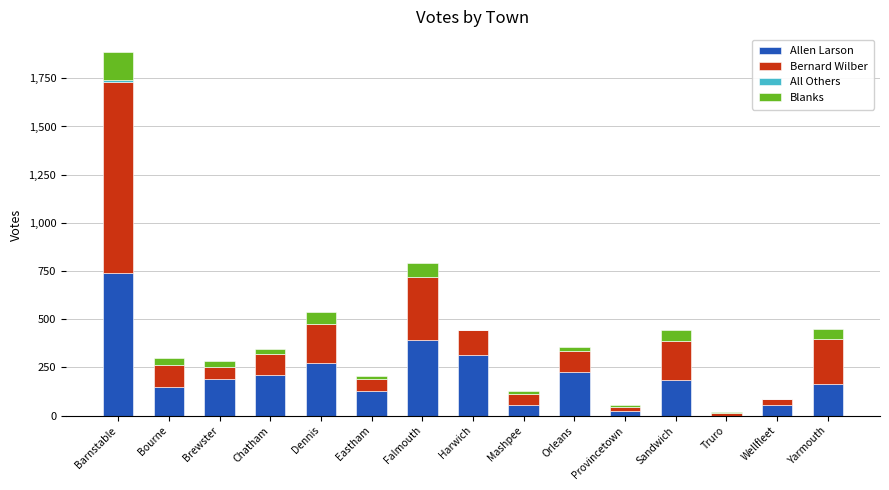

What is the maximum value for Allen Larson?

740